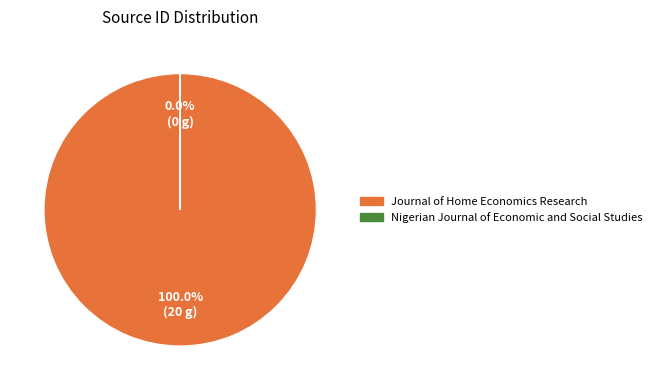

How many slices are in this pie chart?

2